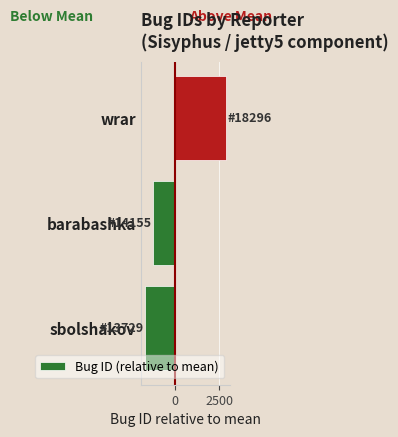

List the labels in order of value, smallest first.

sbolshakov, barabashka, wrar